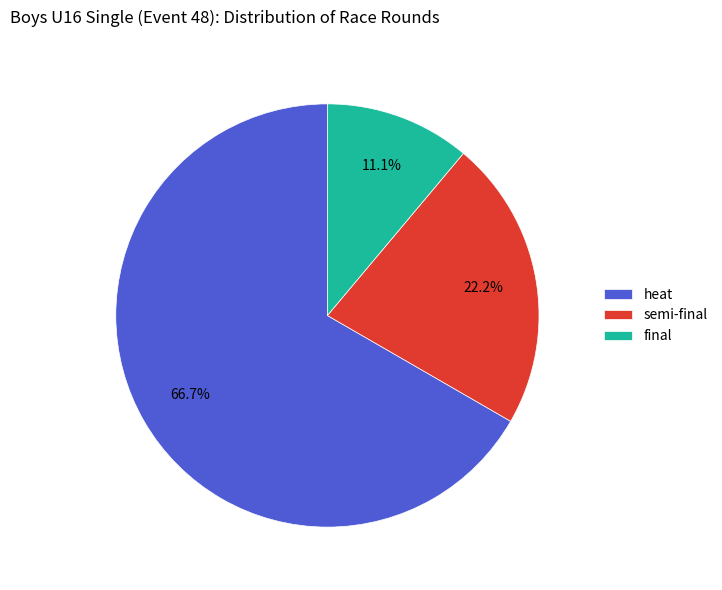

Between final and heat, which is larger?

heat